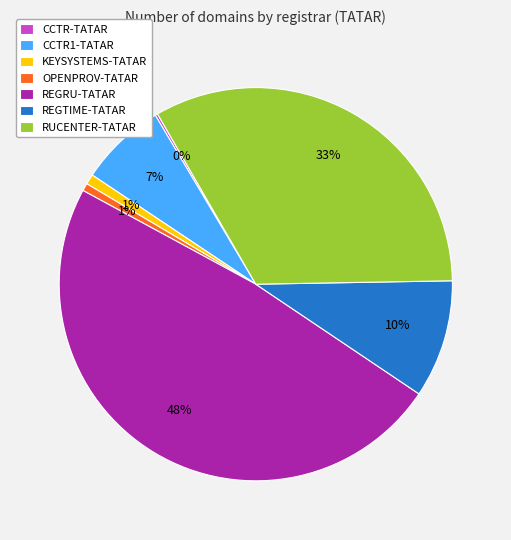

To the nearest percent, what is the difference between the largest and smallest slice percentages?

48%